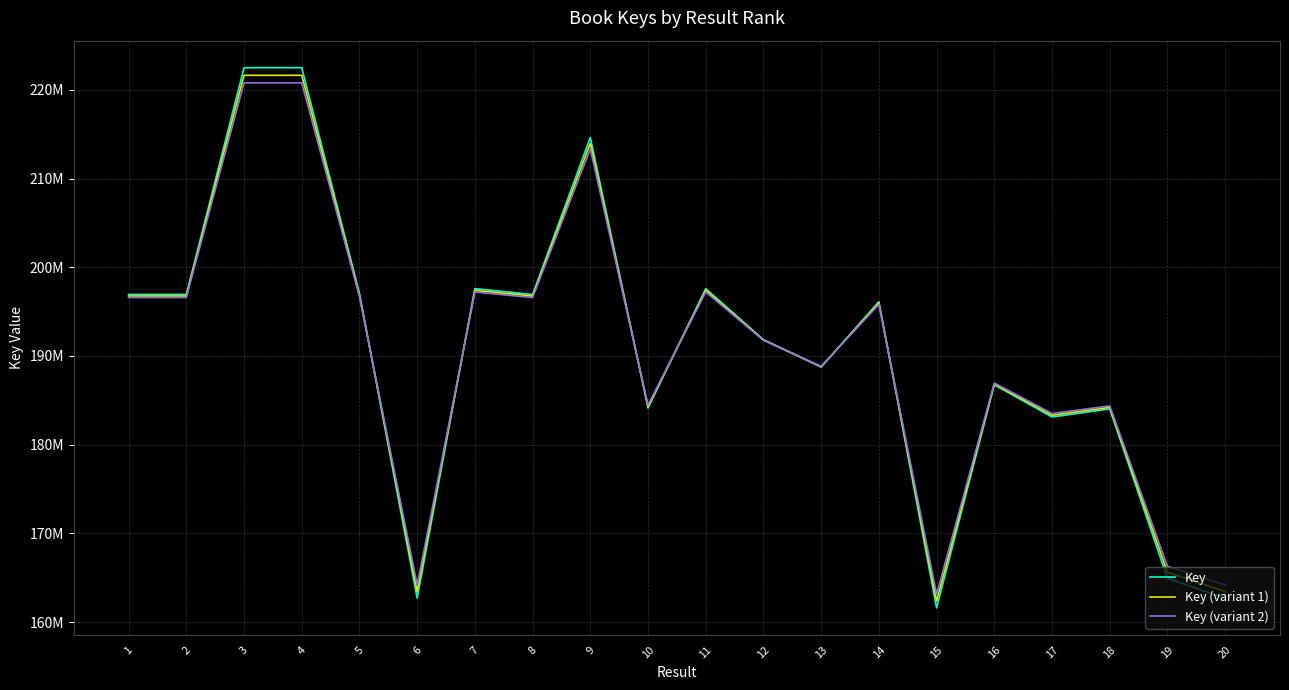

Does the chart have visible grid lines?

Yes